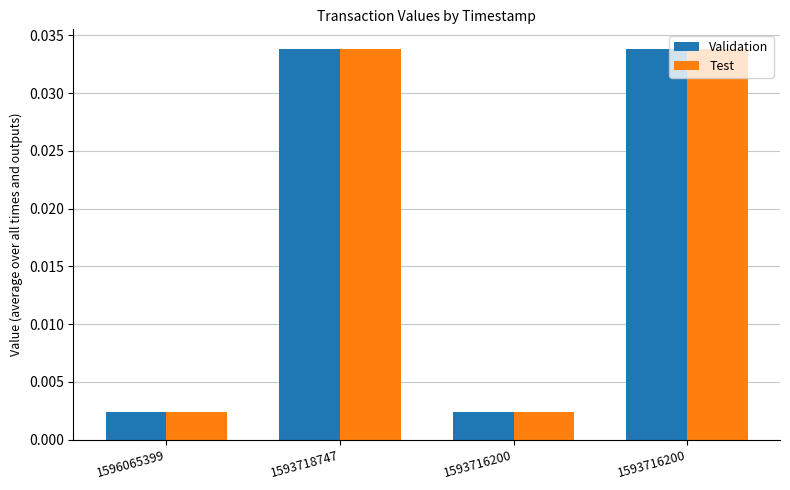

At how many categories does at least one series exceed 0?

4